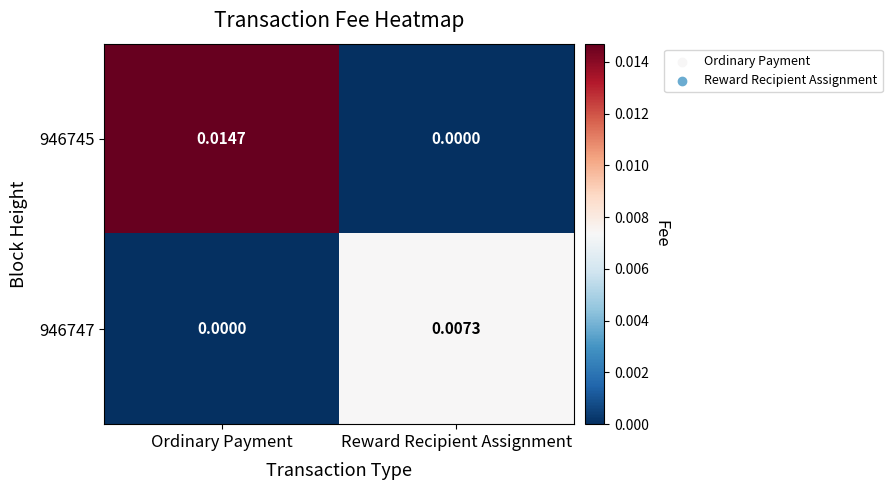

Which category has the lowest value in the 946747 series?

Ordinary Payment